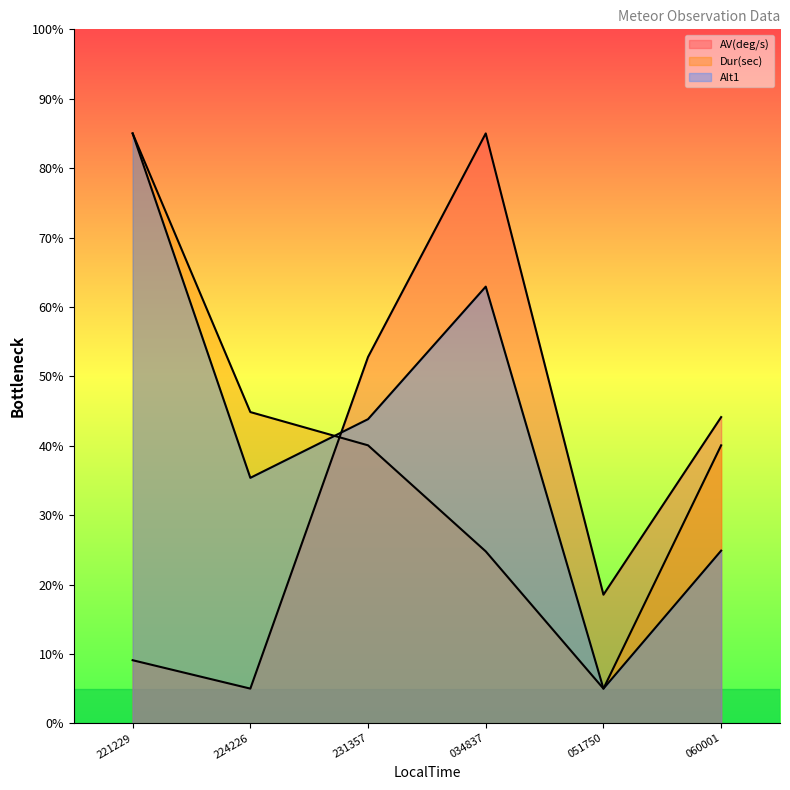

What is the smallest value displayed?

5.0